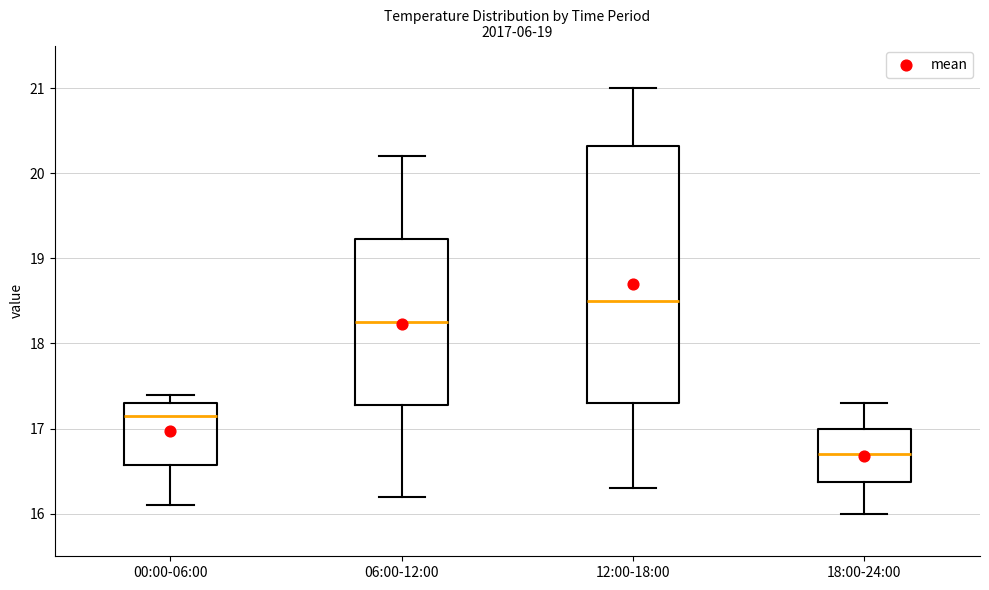

Which box has the lowest median line?

18:00-24:00